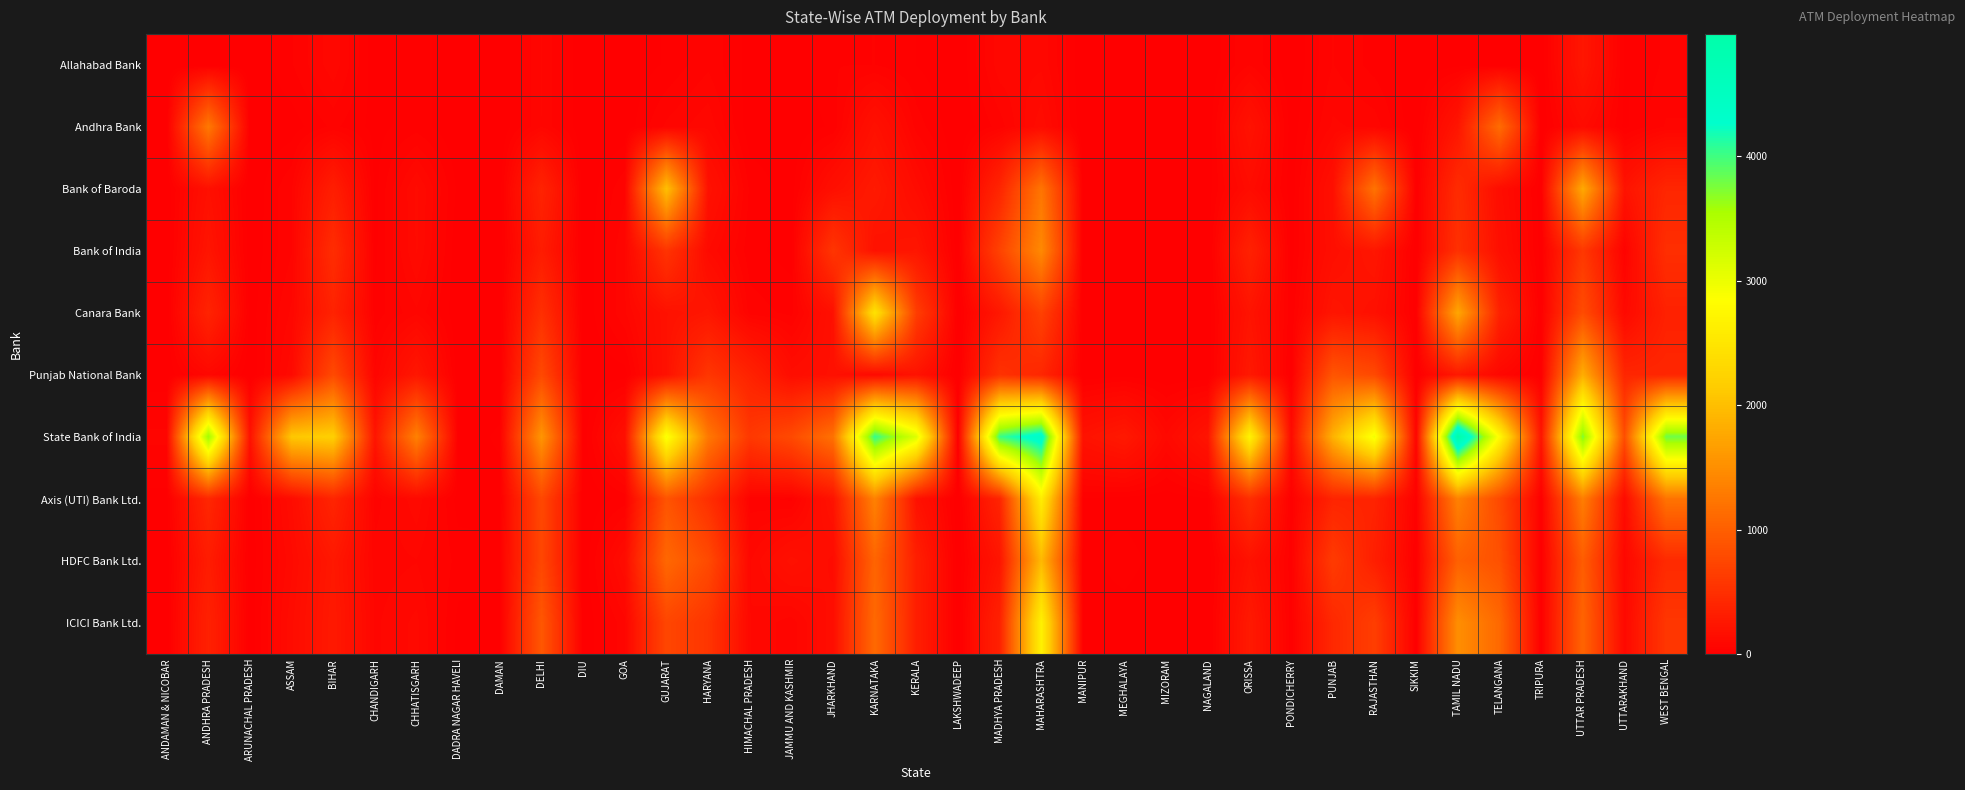

What is the greatest value displayed?

4983